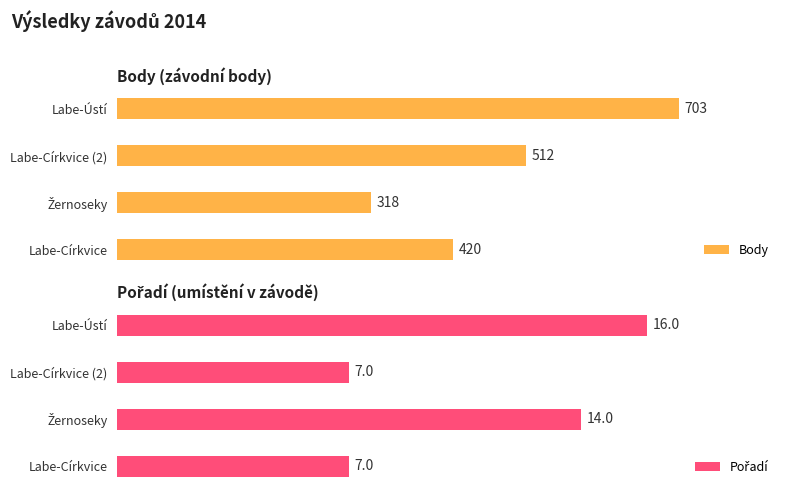

What is the minimum value shown in the chart?

7